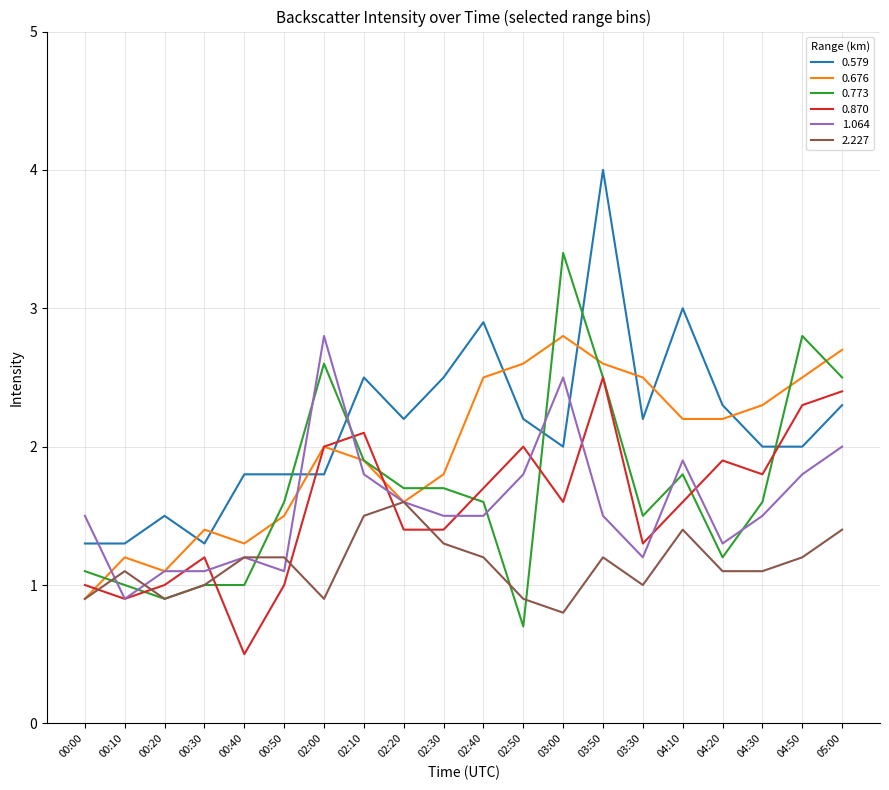

Is it true that 0.870 equals 1.4 at 00:10?

False